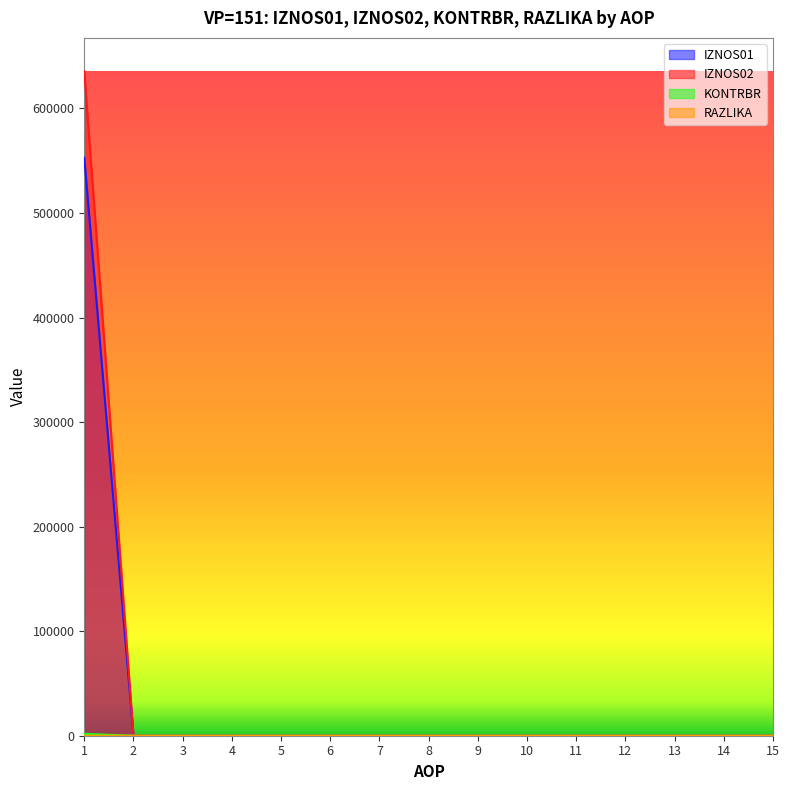

At how many categories does at least one series exceed 536957?

1